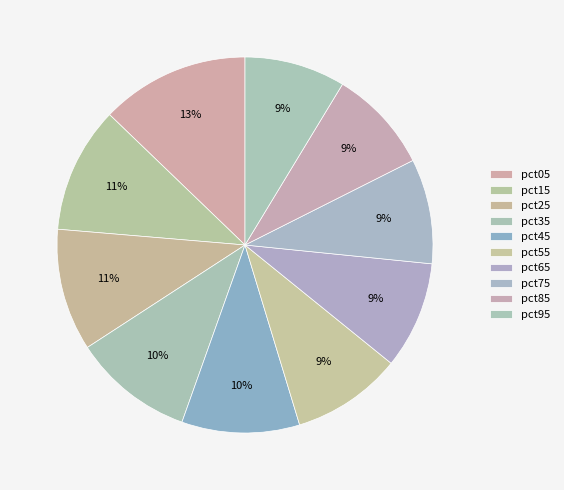

True or false: pct55 accounts for 9% of the total.

True